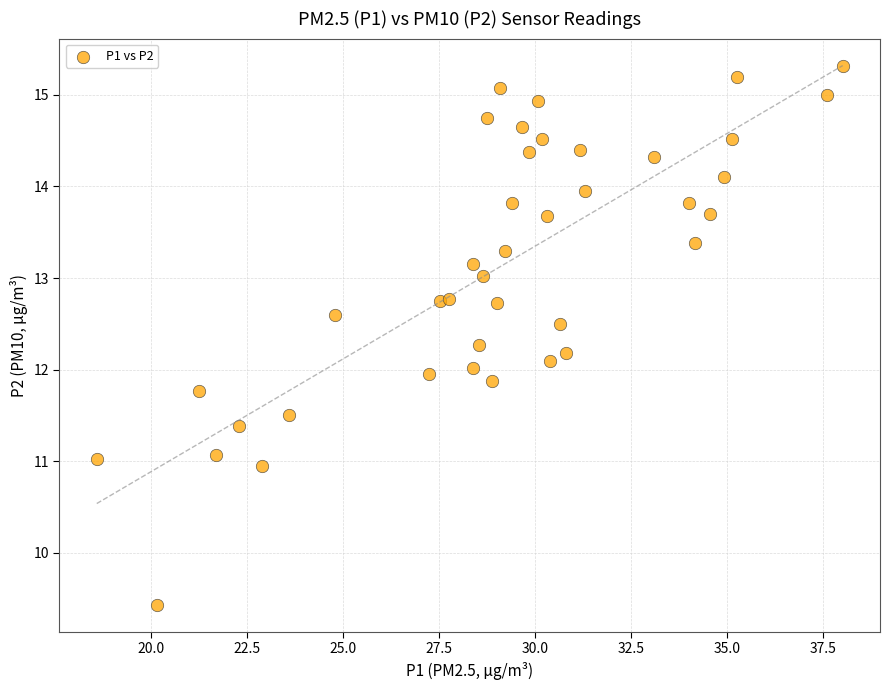

What is the range of X values (max minus min)?

19.4